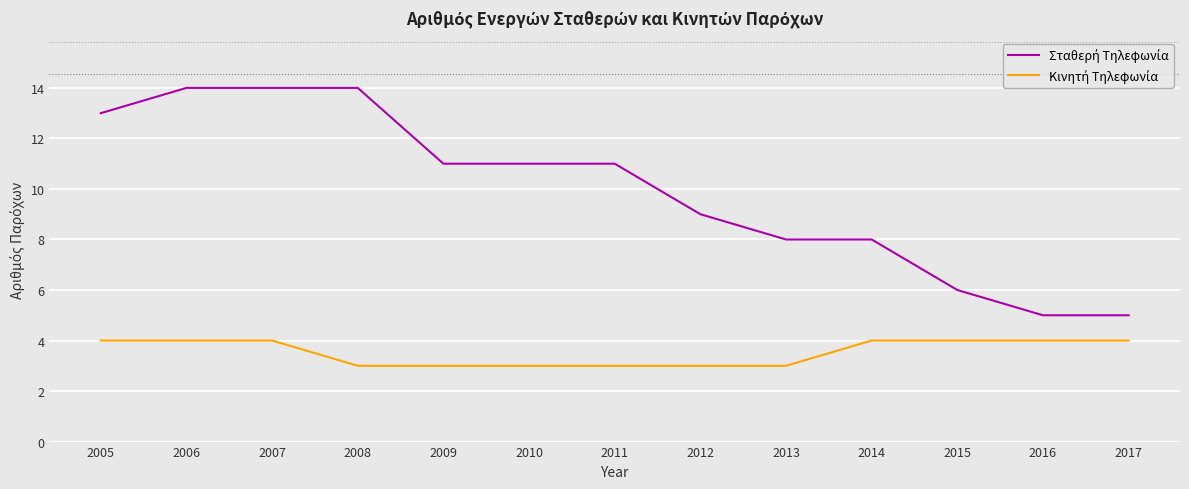

Does the chart have visible grid lines?

Yes